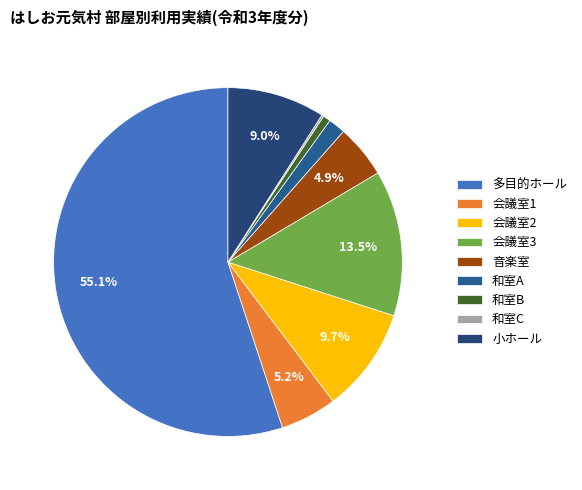

Count the number of slices in the pie.

9